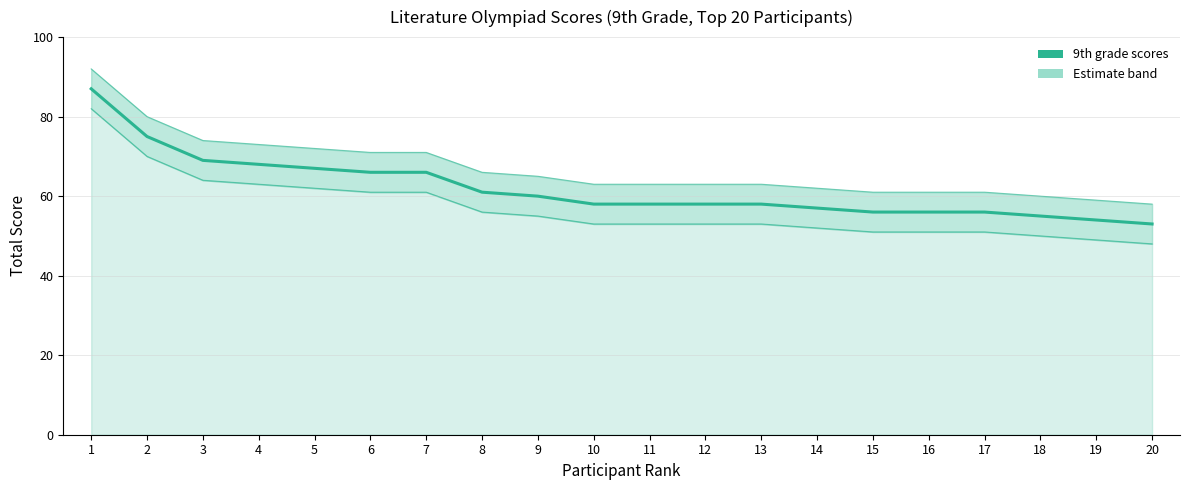

What is the difference between the values at 16 and 13?

2